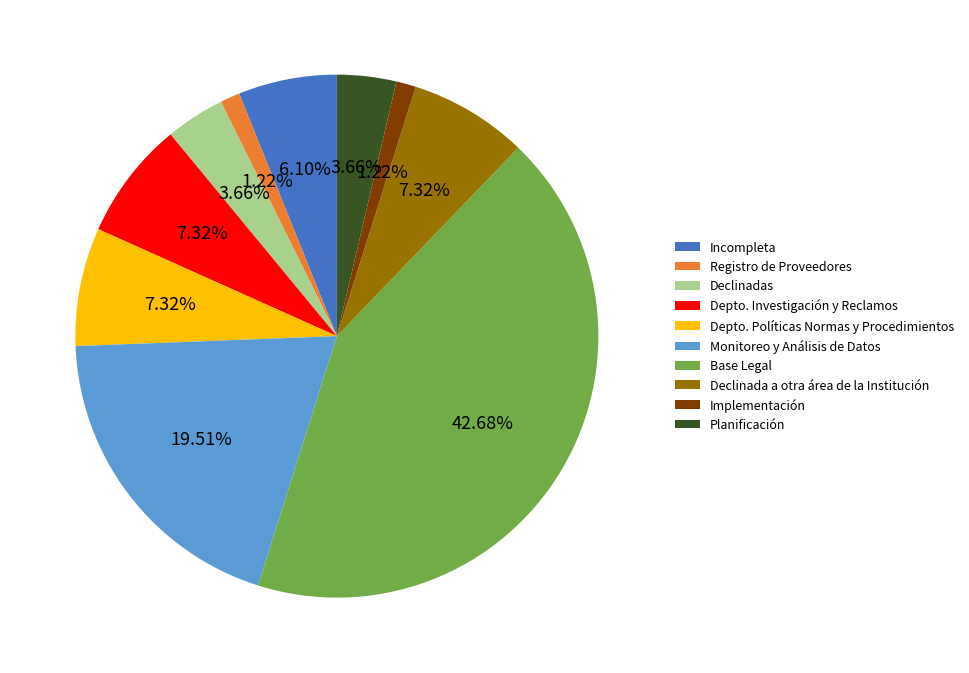

Do Depto. Investigación y Reclamos and Declinada a otra área de la Institución together represent more than half of the pie?

No